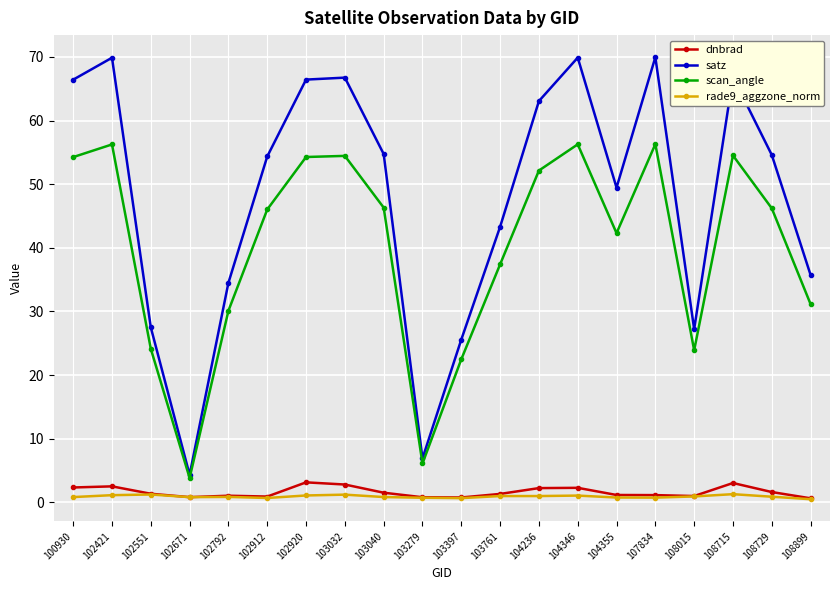

True or false: dnbrad has a value of 0.9 at 102912.

True